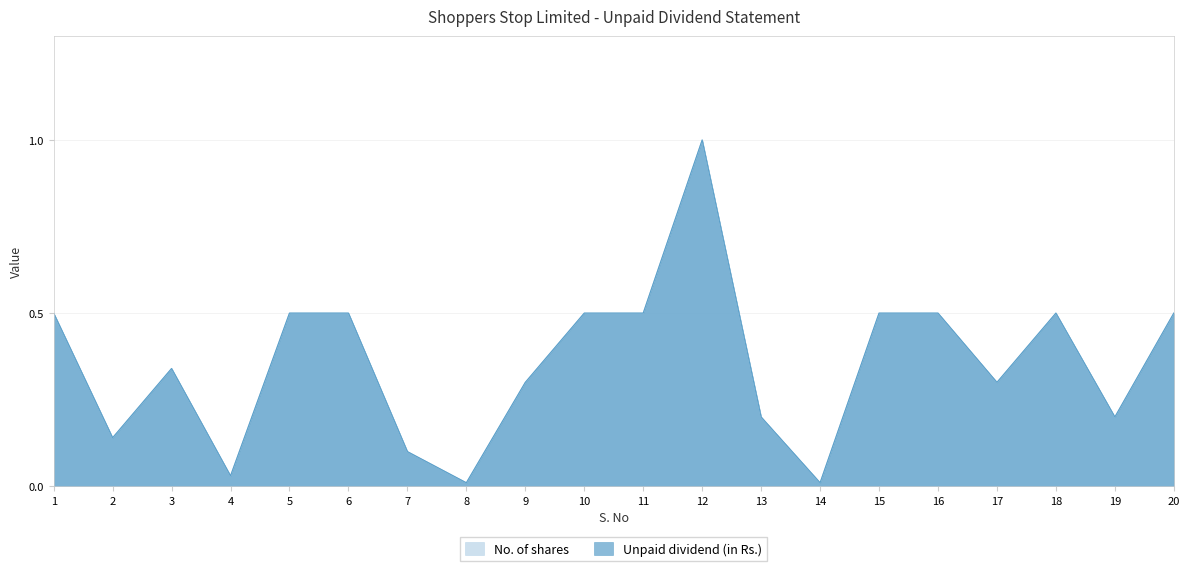

What is the difference between the Unpaid dividend (in Rs.) values at 4 and 3?

0.3